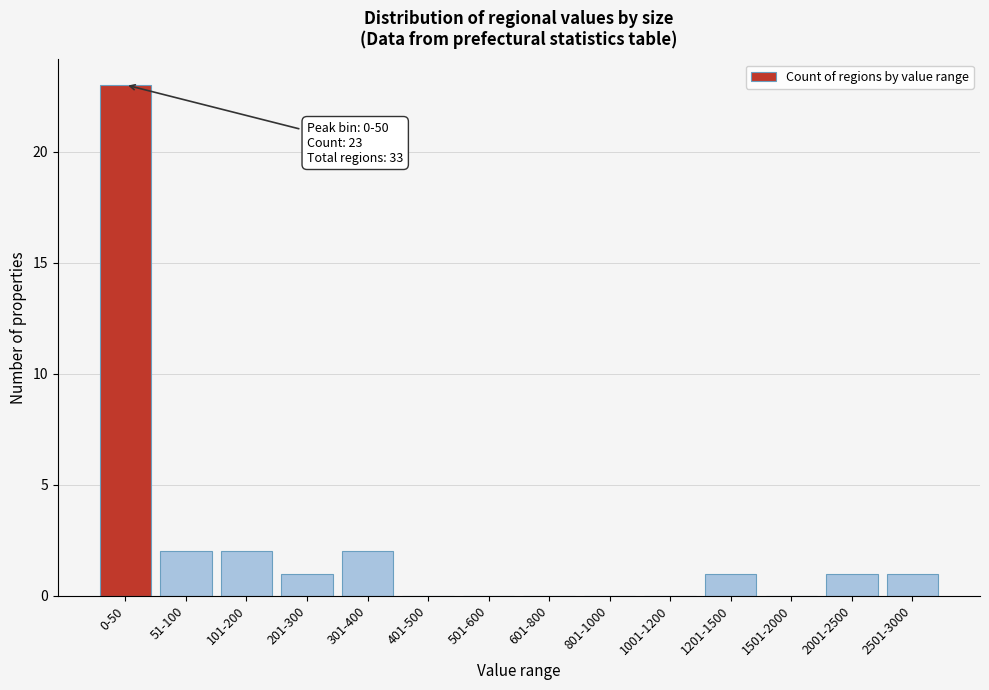

Reading left to right, what are all the values shown in this chart?

0-50=23	51-100=2	101-200=2	201-300=1	301-400=2	401-500=0	501-600=0	601-800=0	801-1000=0	1001-1200=0	1201-1500=1	1501-2000=0	2001-2500=1	2501-3000=1